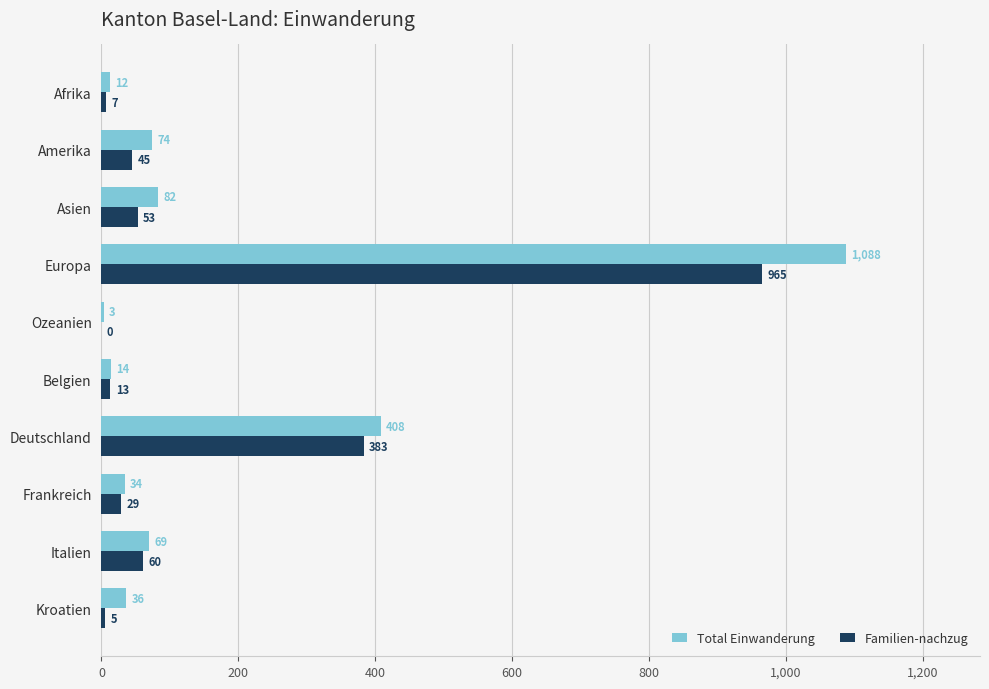

Is the value of Familien-nachzug at Ozeanien greater than the value of Total Einwanderung at Ozeanien?

No